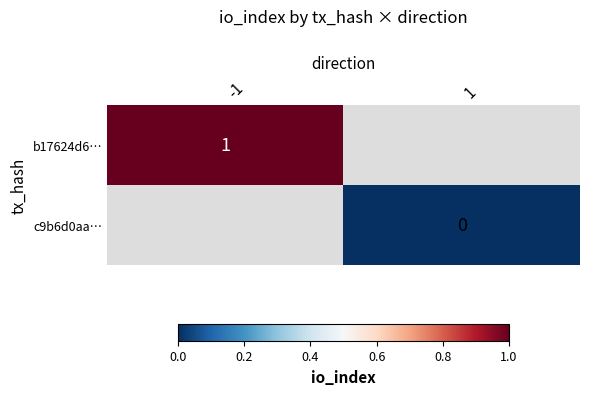

The value of b17624d6… at -1 is 1. True or false?

True